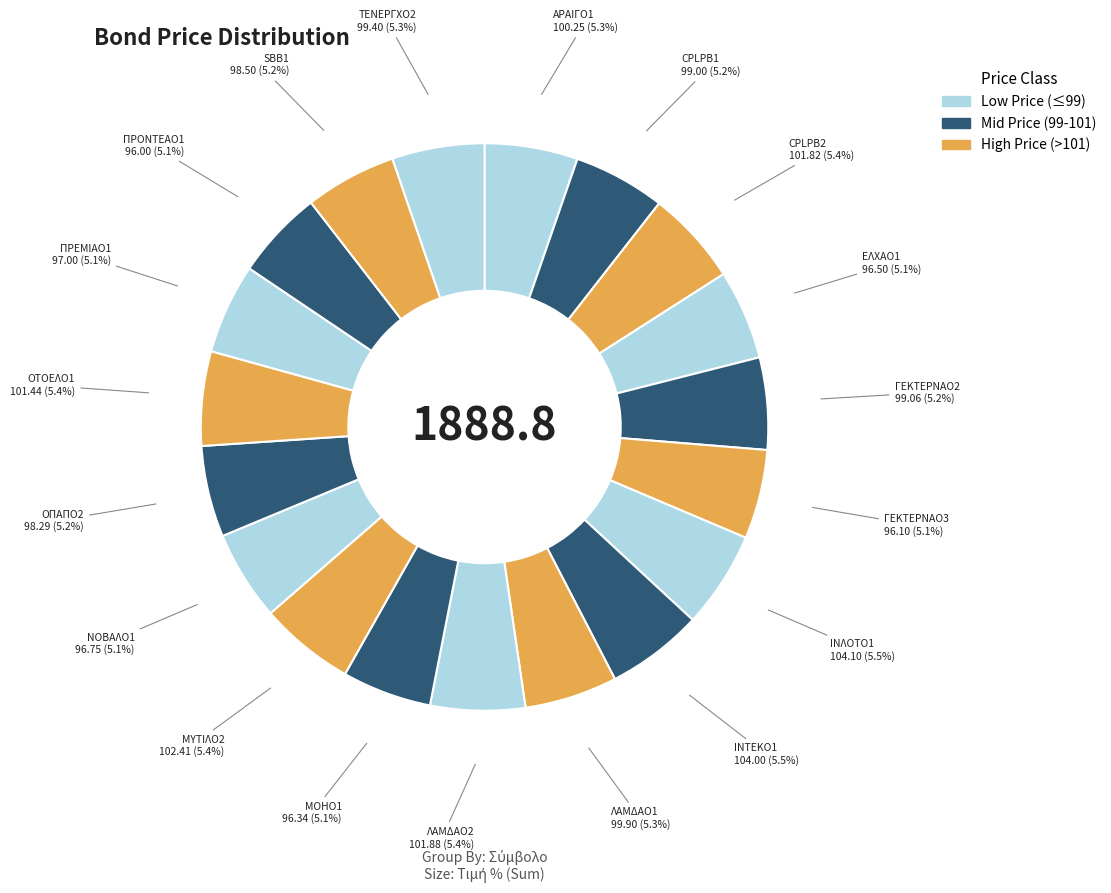

How many segments does this pie chart have?

19